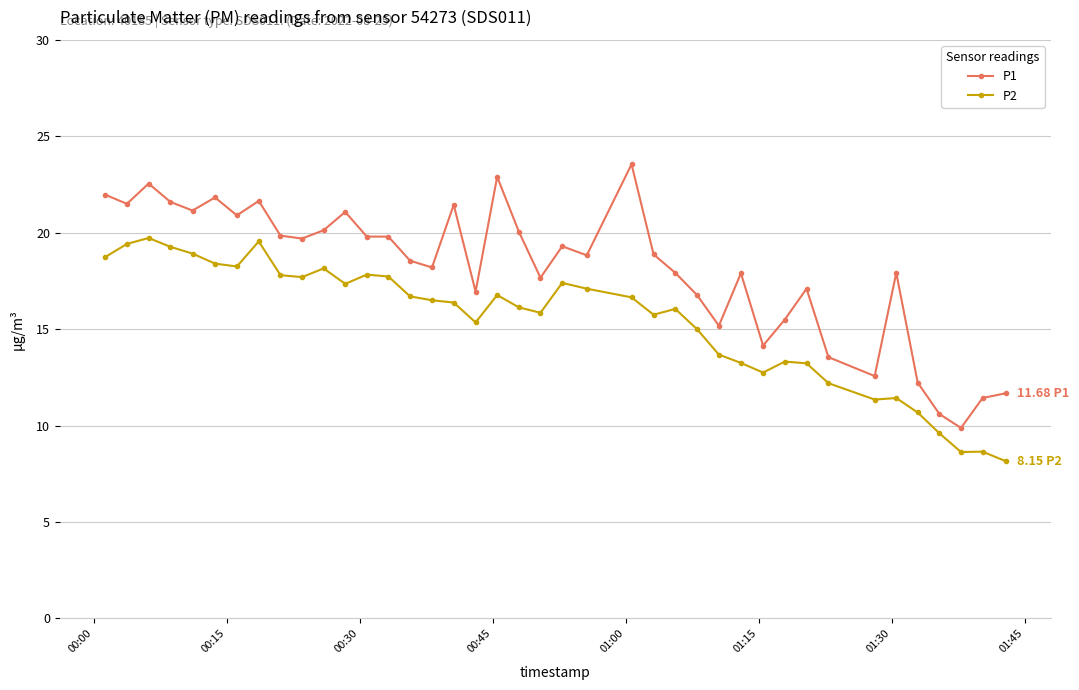

Which series has the largest total across all categories?

P1